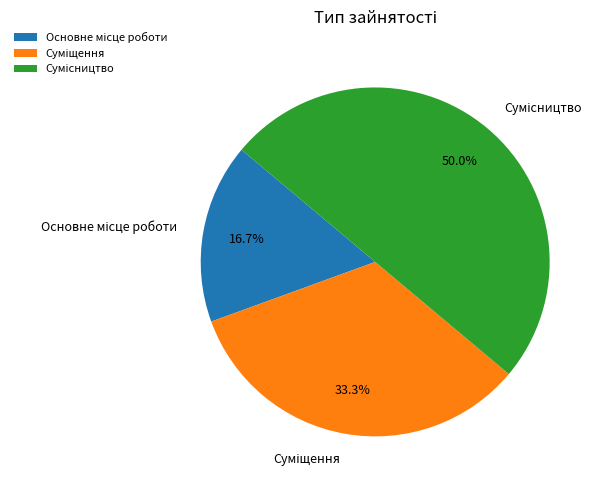

Rank the categories by value from highest to lowest.

Сумісництво, Суміщення, Основне місце роботи